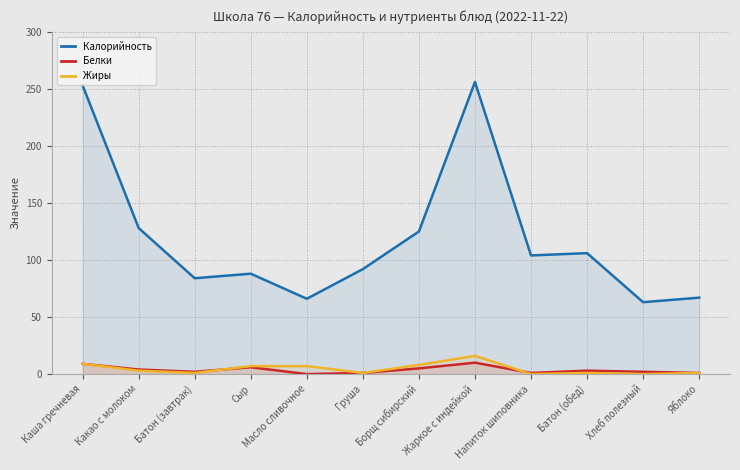

What is the difference between the maximum and minimum values in the Жиры series?

16